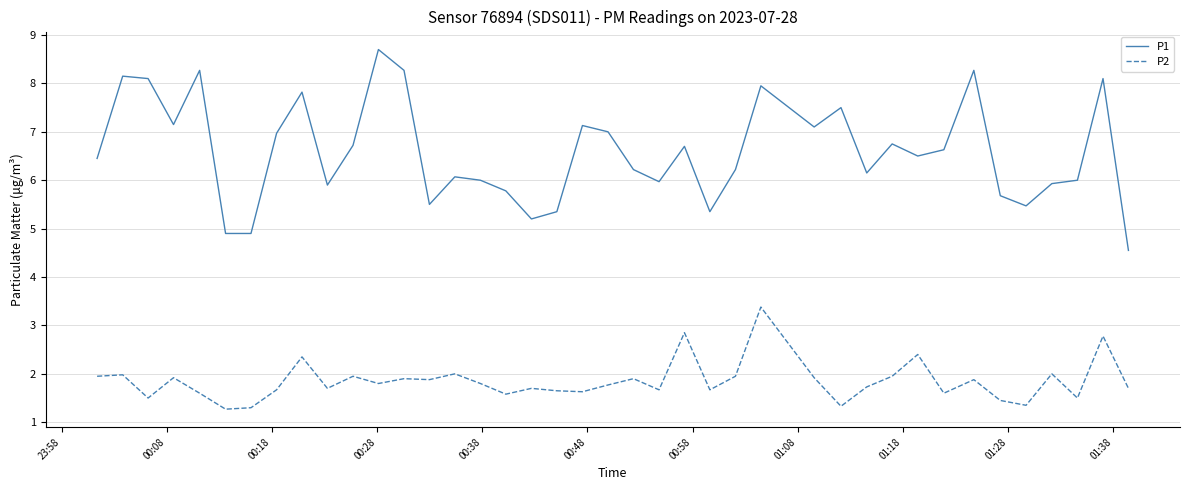

List the series in order of their peak value, highest first.

P1, P2